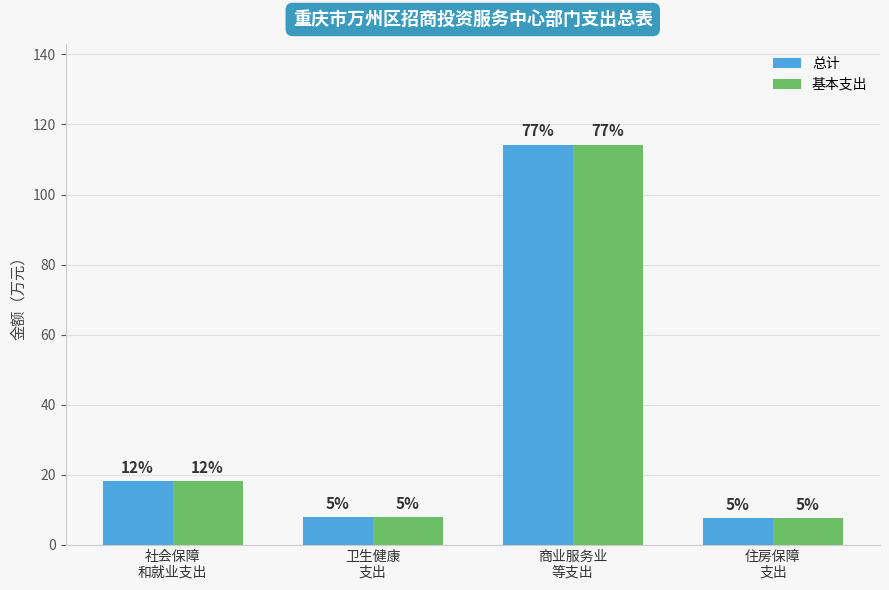

Where does the 总计 series first go above 18?

社会保障
和就业支出